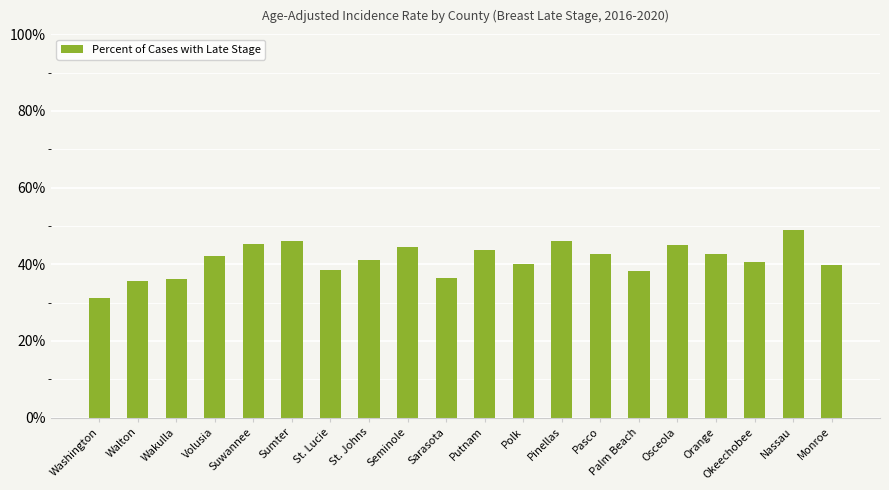

What is the average value?

41.2